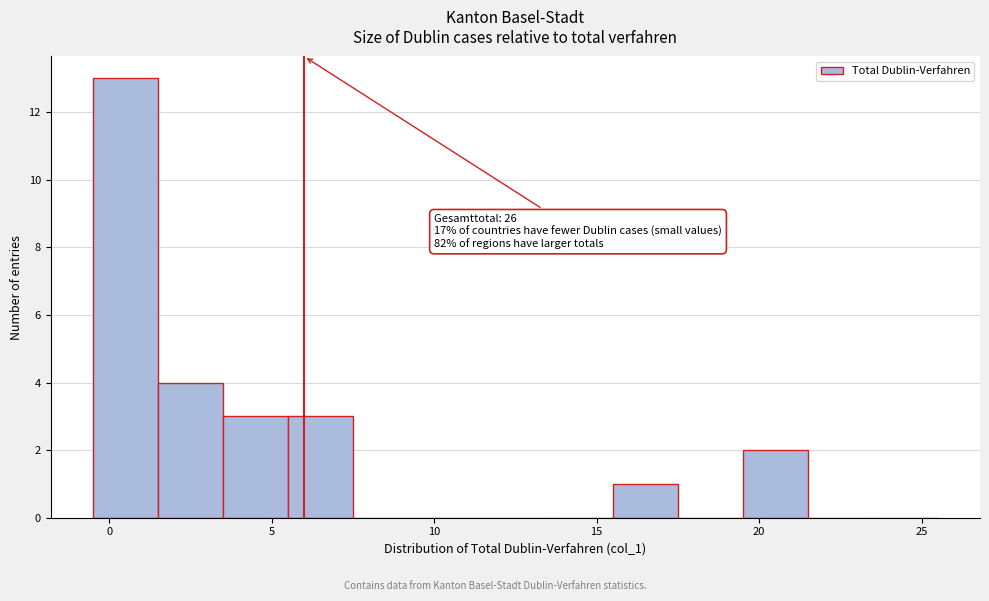

Over which range of the x-axis is the bar tallest?

-0.5 to 1.5